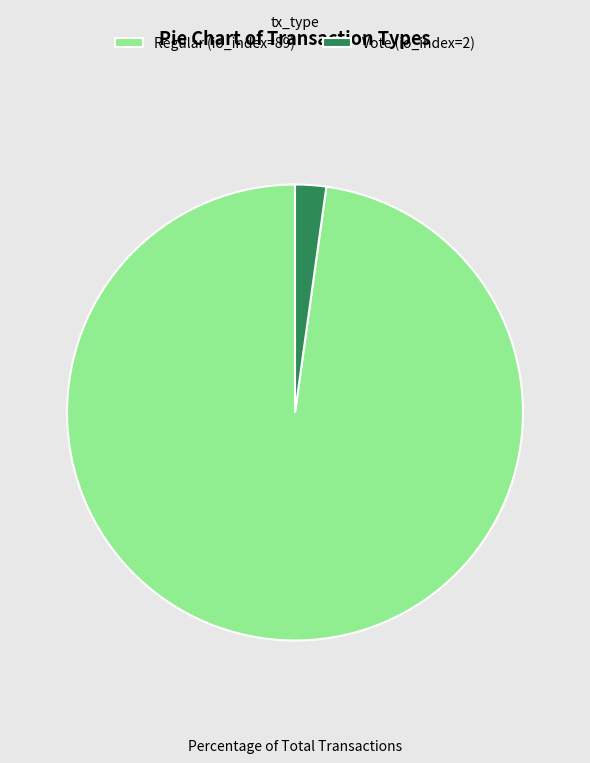

Is there a majority slice in this chart?

Yes